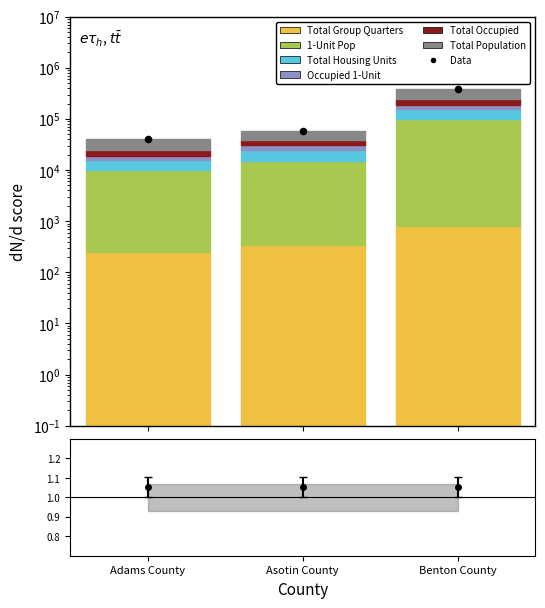

Which series has the largest total across all categories?

Total Population